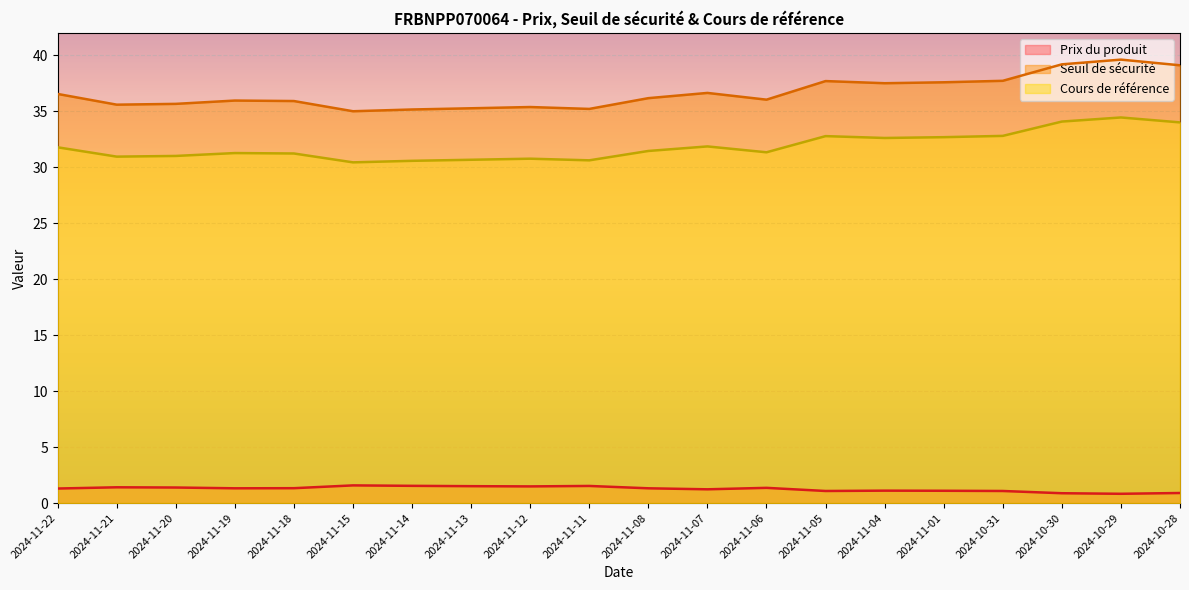

What is the total value across all series at 2024-11-07?

69.7